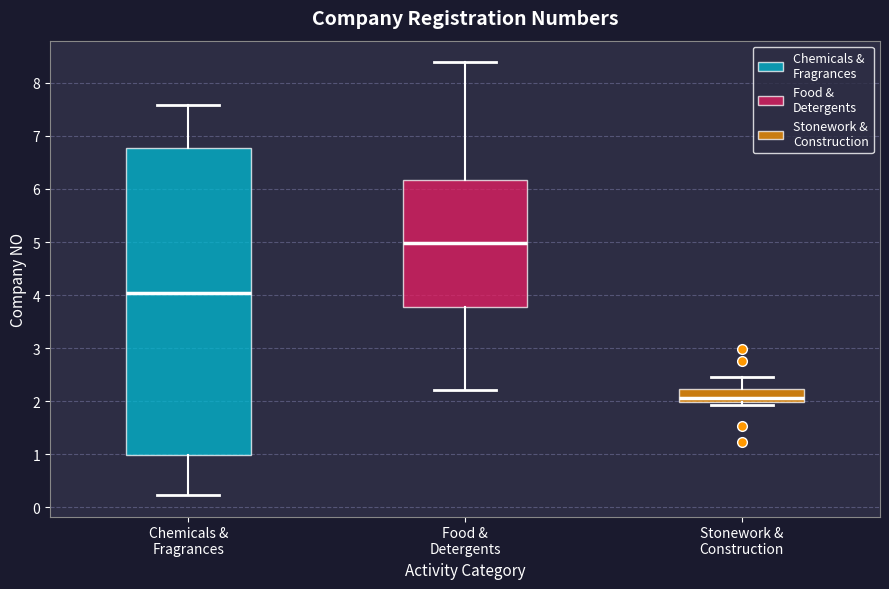

Reading left to right, read every box against the y-axis: the position of its median line, the range the box covers, and the ends of its whiskers. The values are not printed on the chart, so give them approximately, as read against the axis.

Chemicals & Fragrances: median 4.0, box 1.0 to 6.8, whiskers 0.2 to 7.6
Food & Detergents: median 5.0, box 3.8 to 6.2, whiskers 2.2 to 8.4
Stonework & Construction: median 2.1, box 2.0 to 2.2, whiskers 1.9 to 2.5